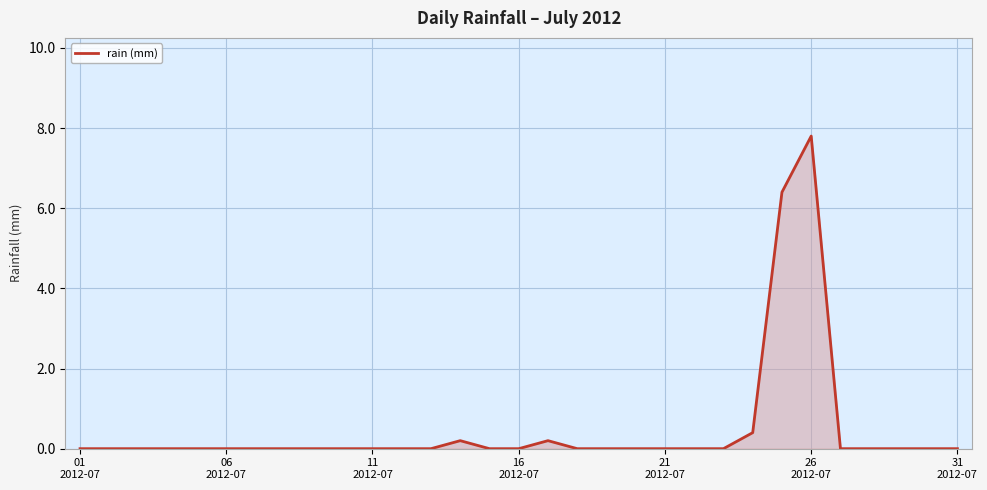

What is the greatest value displayed?

7.8